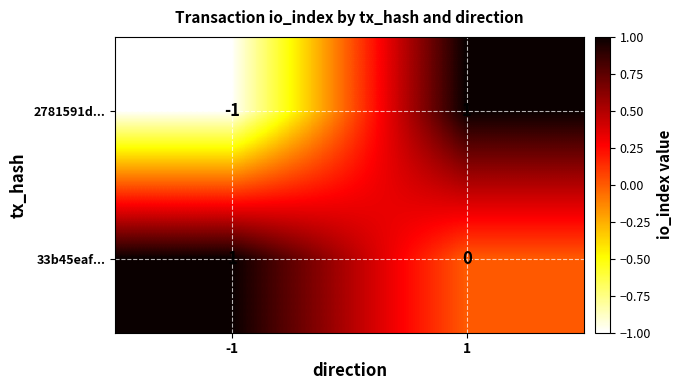

The value of 2781591d... at -1 is -2. True or false?

False